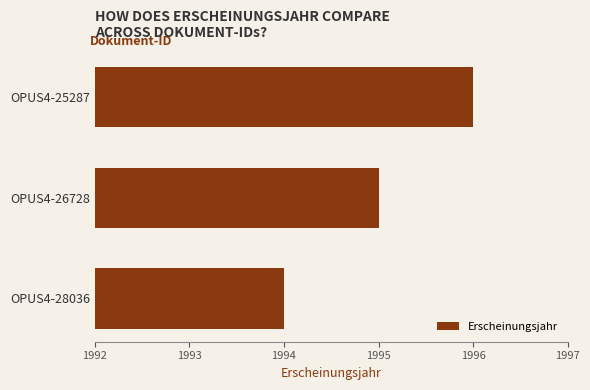

Between OPUS4-25287 and OPUS4-28036, which is larger?

OPUS4-25287